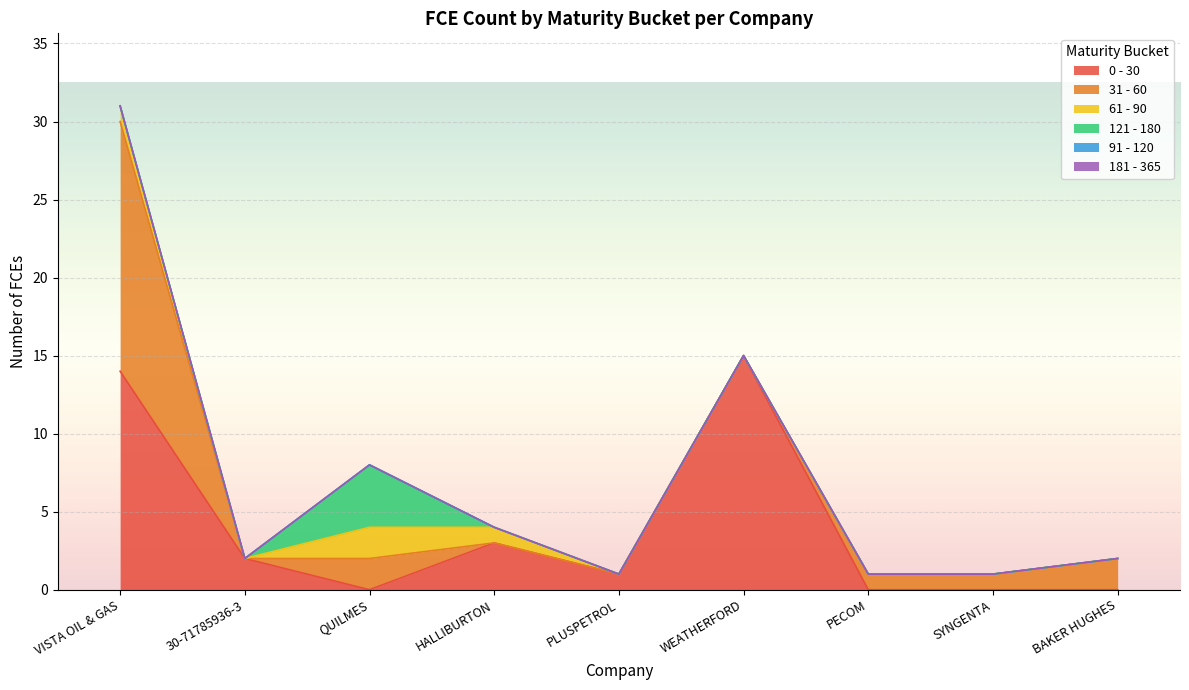

Reading left to right, list all the values displayed in this chart.

0 - 30: 14	2	0	3	1	15	0	0	0
31 - 60: 16	0	2	0	0	0	1	1	2
61 - 90: 1	0	2	1	0	0	0	0	0
121 - 180: 0	0	4	0	0	0	0	0	0
91 - 120: 0	0	0	0	0	0	0	0	0
181 - 365: 0	0	0	0	0	0	0	0	0